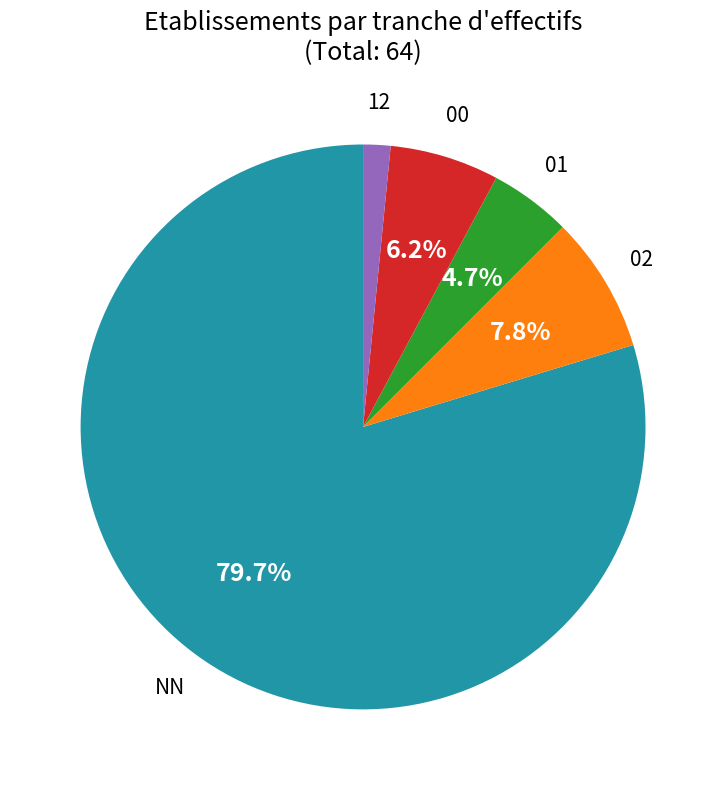

Is there a majority slice in this chart?

Yes